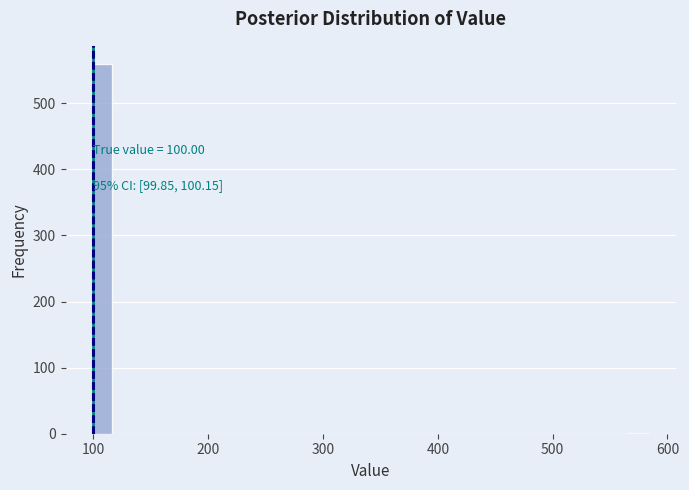

Read against the x-axis, roughly where is the centre of the tallest bar?

110